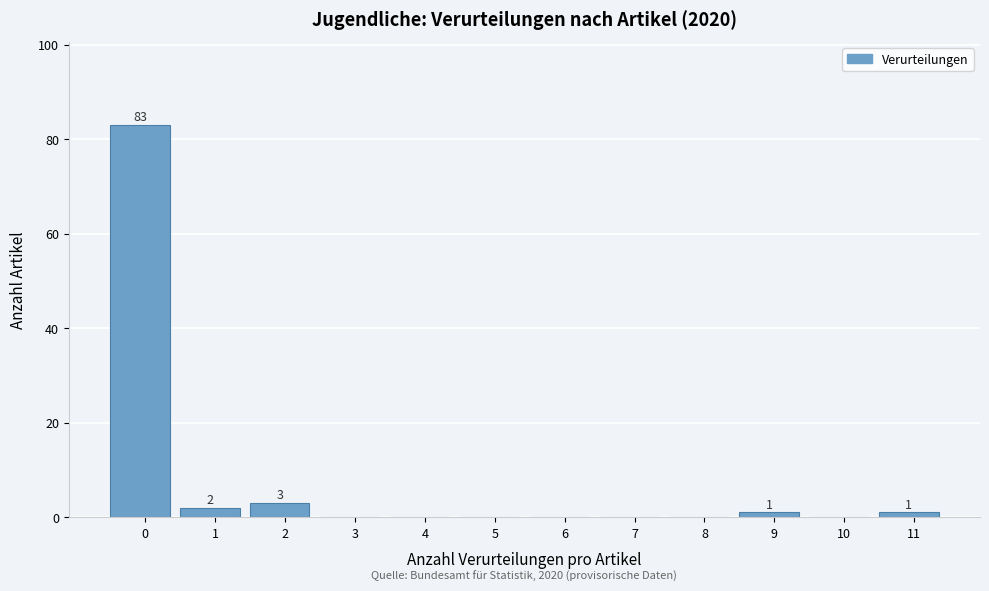

Reading left to right, extract all data points from this chart.

0=83	1=2	2=3	3=0	4=0	5=0	6=0	7=0	8=0	9=1	10=0	11=1